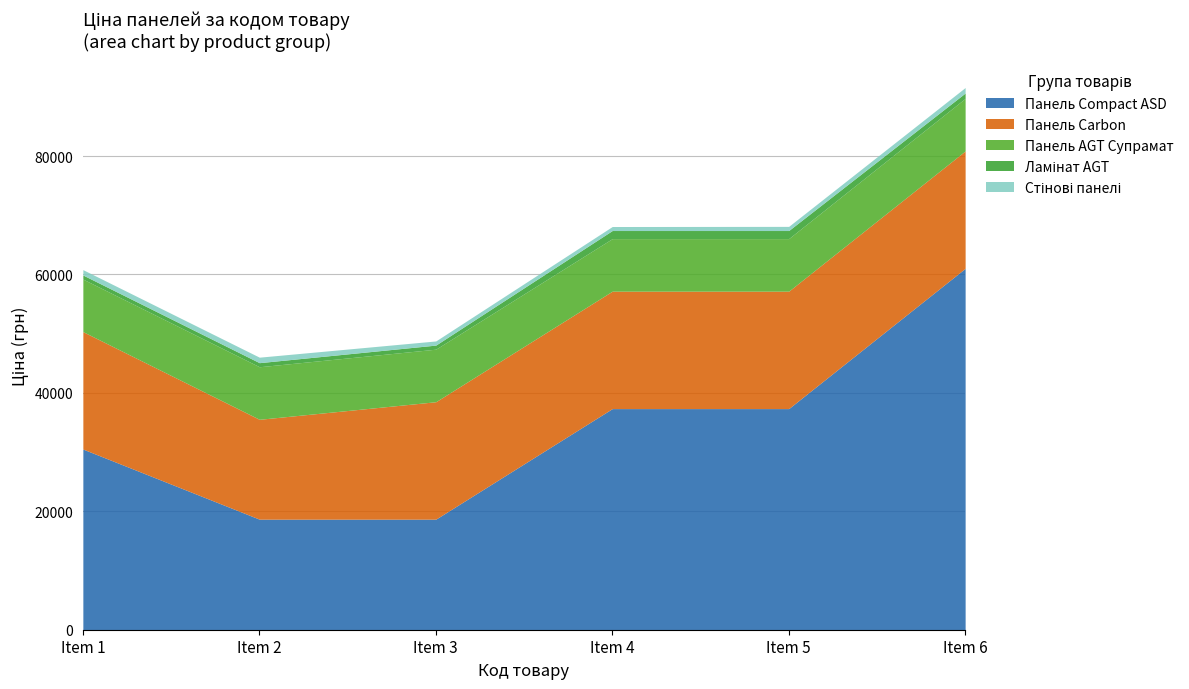

Reading left to right, transcribe all the data shown in this chart.

Панель Compact ASD: 30512.3	18671.5	18671.5	37343.0	37343.0	61024.7
Панель Carbon: 19831.1	16863.2	19831.1	19831.1	19831.1	19831.1
Панель AGT Супрамат: 8874.6	8874.6	8874.6	8874.6	8874.6	8874.6
Ламінат AGT: 689.1	689.1	689.1	1366.3	1366.3	904.3
Стінові панелі: 904.3	928.3	700.4	676.4	700.4	928.3